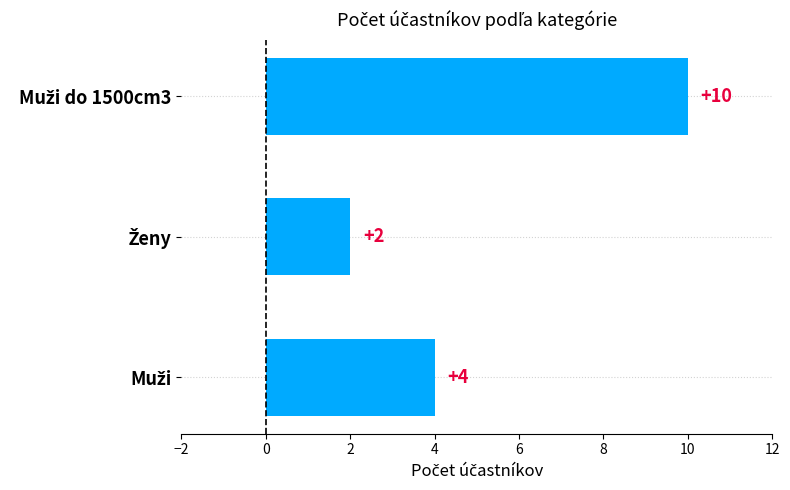

Count the values in the range 2 to 10.

3